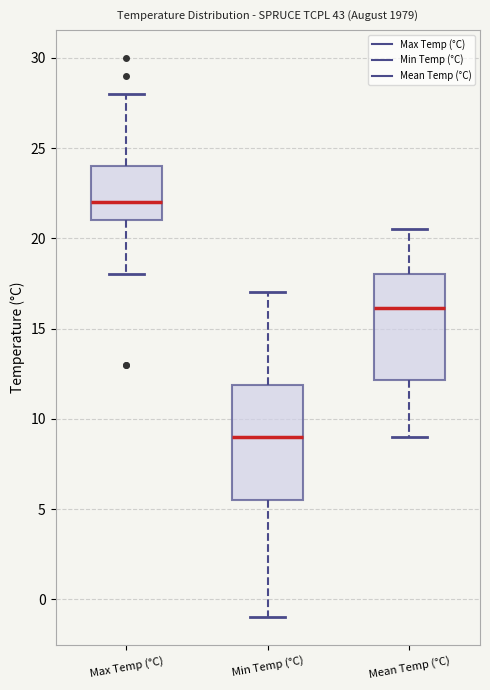

Where is the lower edge of the box for Mean Temp (°C) on the y-axis? The values are not printed on the chart, so give them approximately, as read against the axis.

12.0